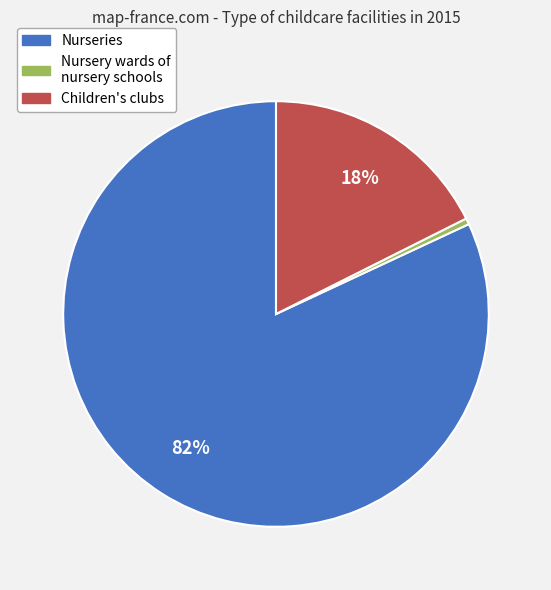

To the nearest percent, what is the combined percentage of Nurseries and Nursery wards of nursery schools?

82%